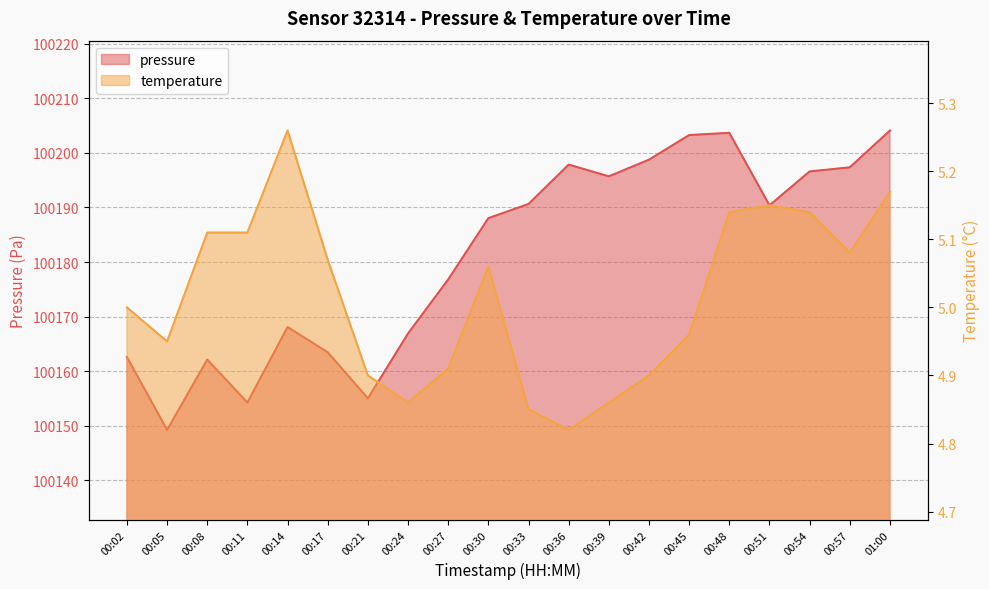

Which series changed the most between 00:11 and 00:42?

pressure